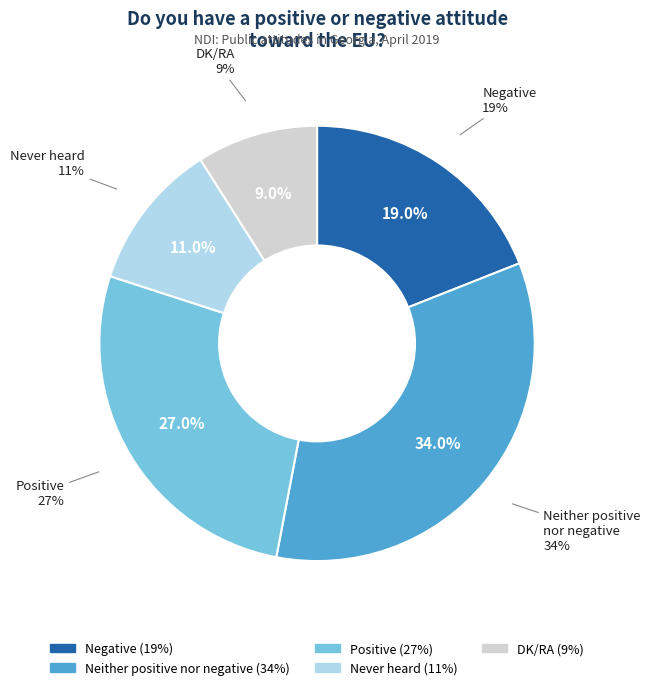

Rank the categories by value from highest to lowest.

Neither positive nor negative, Positive, Negative, Never heard, DK/RA